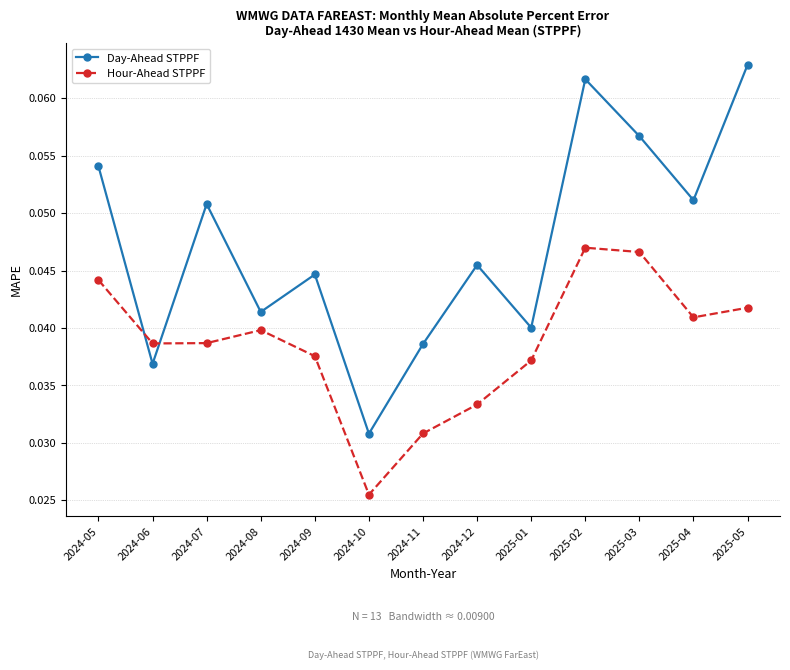

At which category does the chart reach its minimum across all series?

2024-10